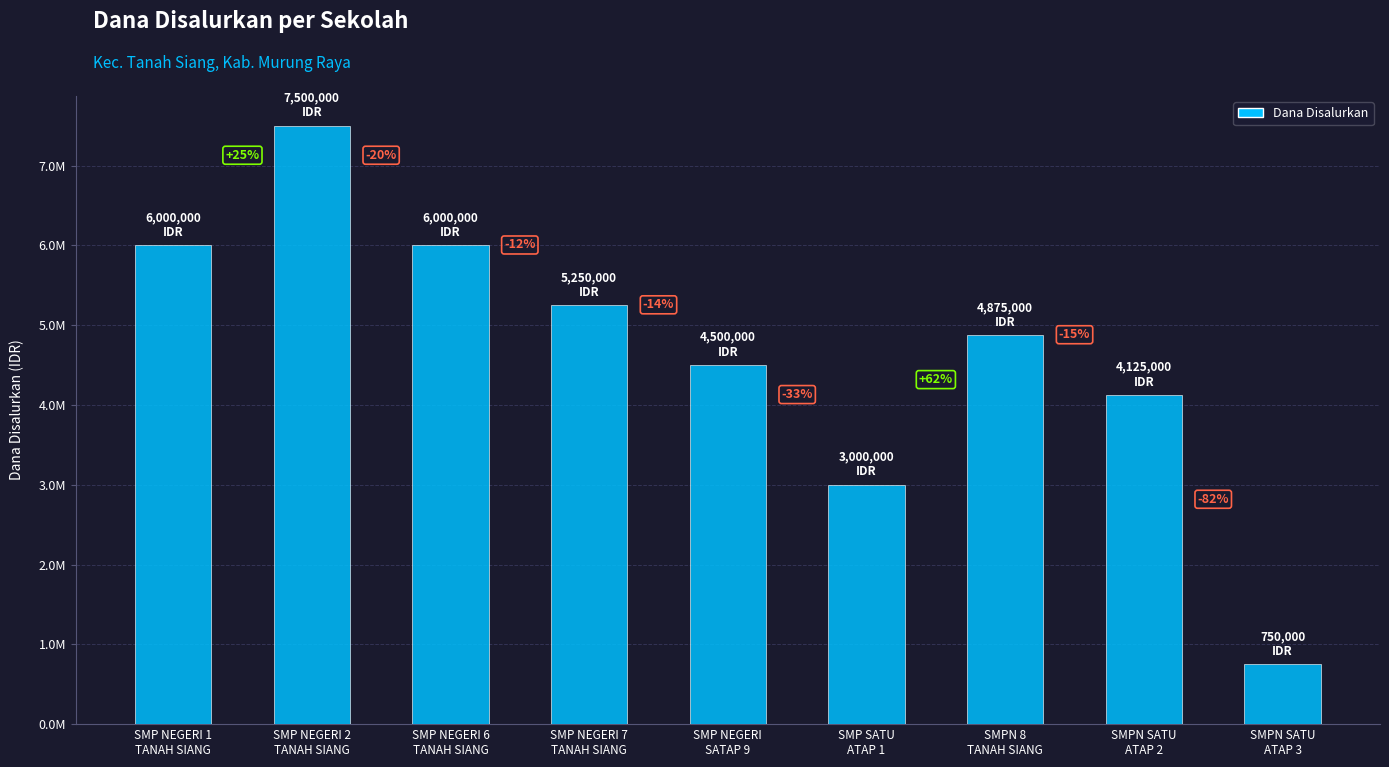

Where is the data nearest to the value 4125000?

SMPN SATU
ATAP 2